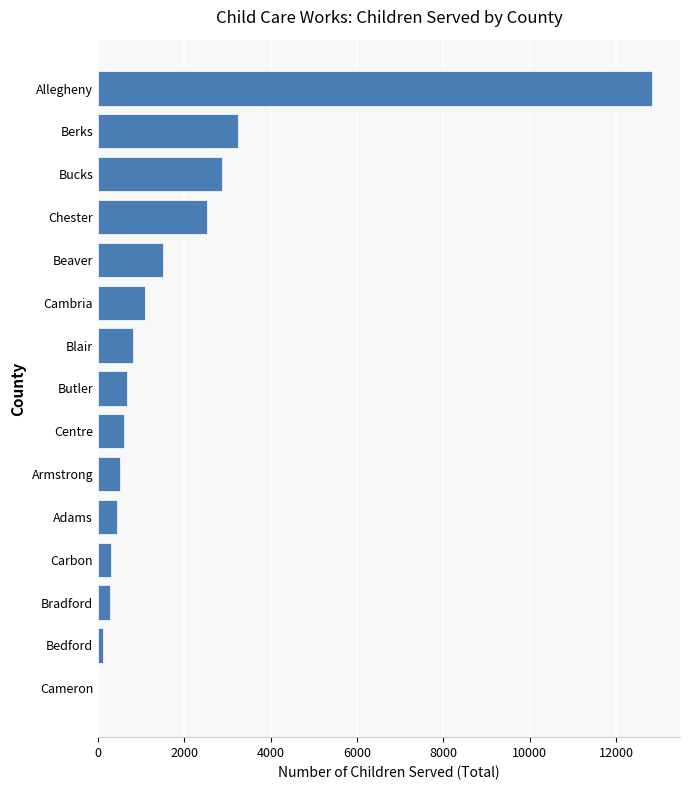

True or false: the data shows 1498 at Beaver.

True